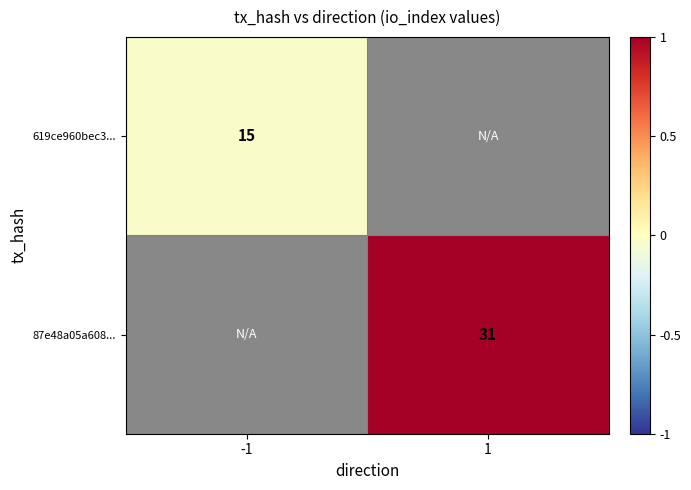

Is the value of 87e48a05a608... at -1 greater than the value of 619ce960bec3... at -1?

No